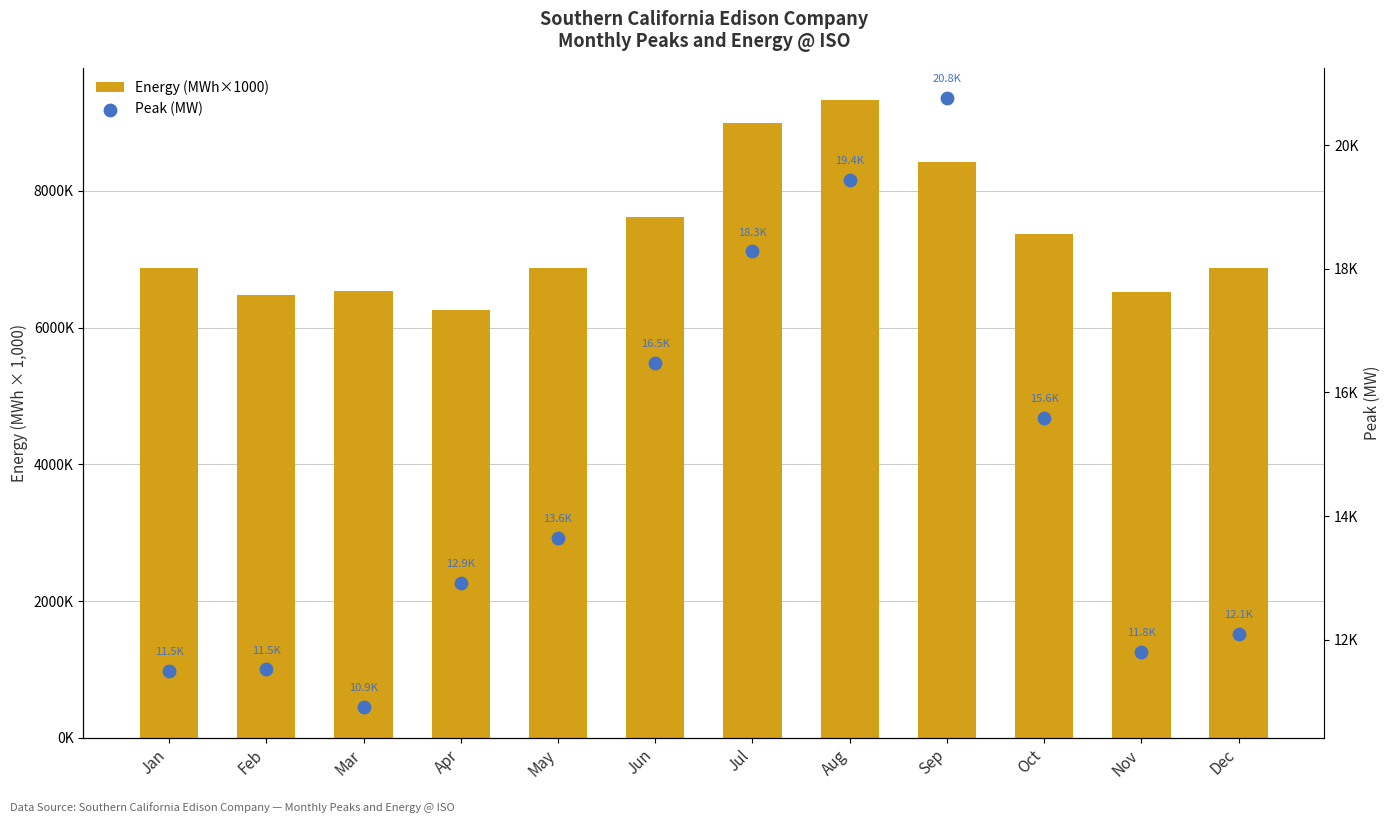

What is the total value across all series at Sep?

29181.5